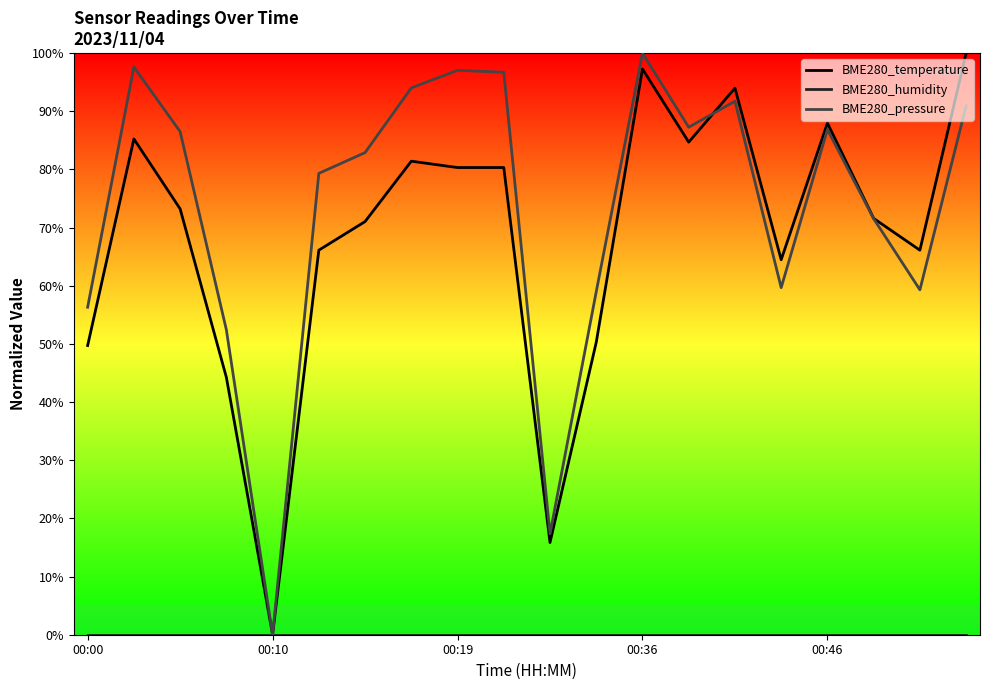

True or false: BME280_humidity and BME280_pressure cross at least once.

False